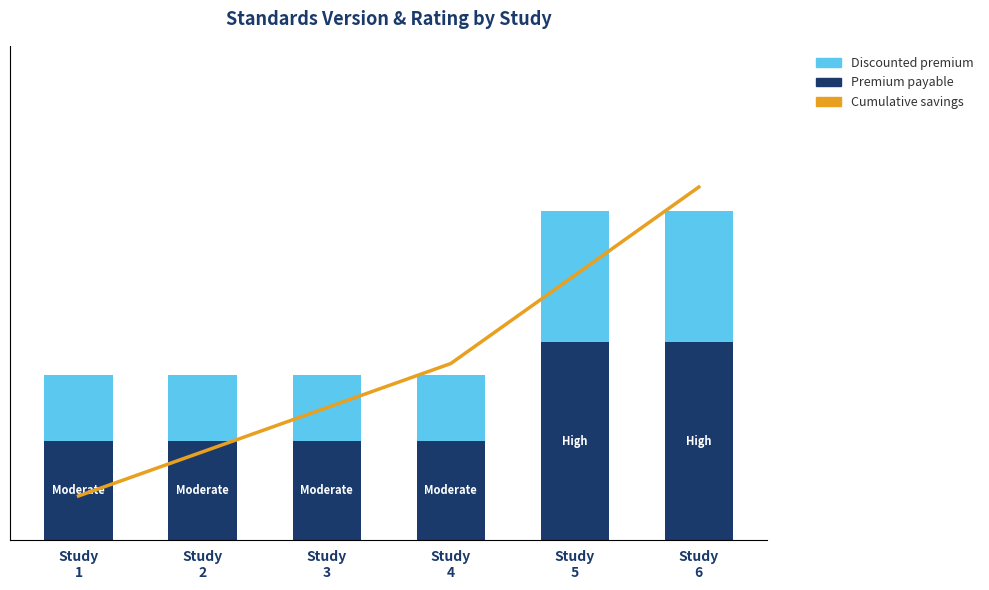

What is the sum of all Cumulative savings values?

14.4